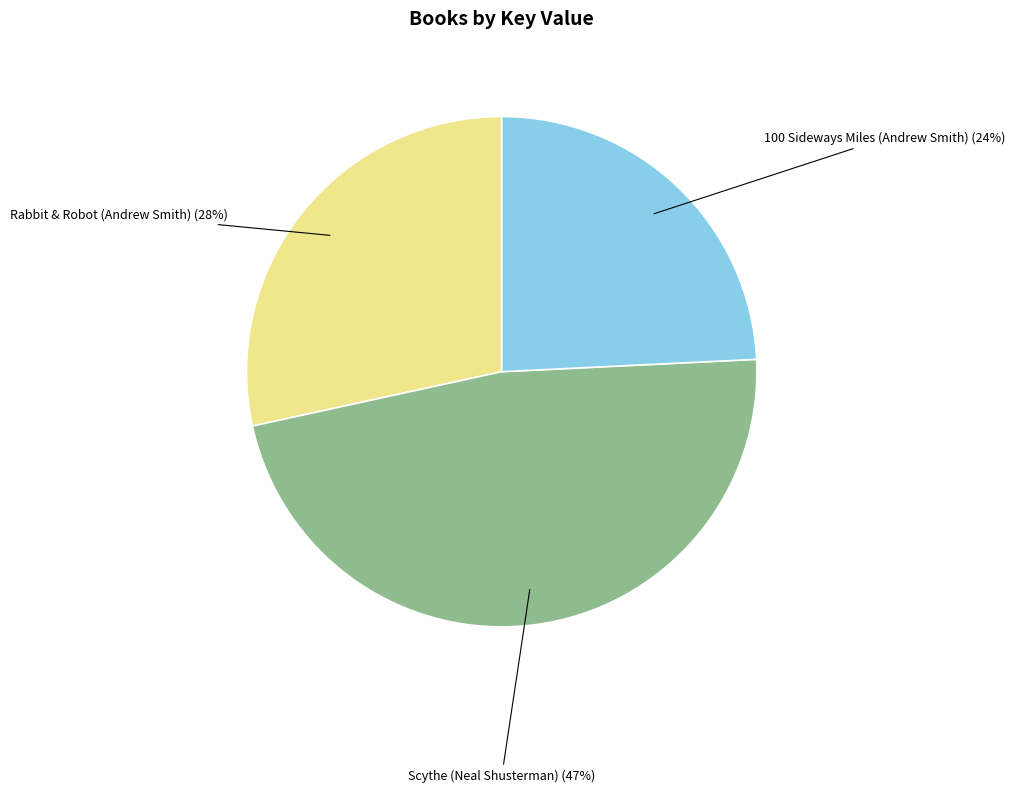

What percentage is the Scythe (Neal Shusterman) slice, to the nearest percent?

47%